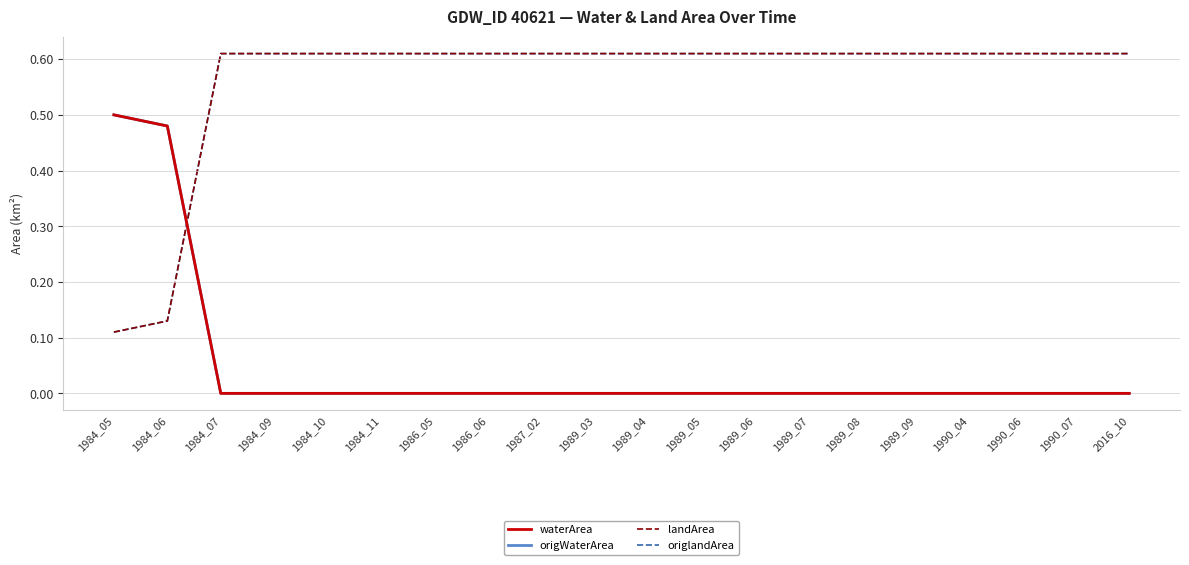

What is the maximum value for origWaterArea?

0.5